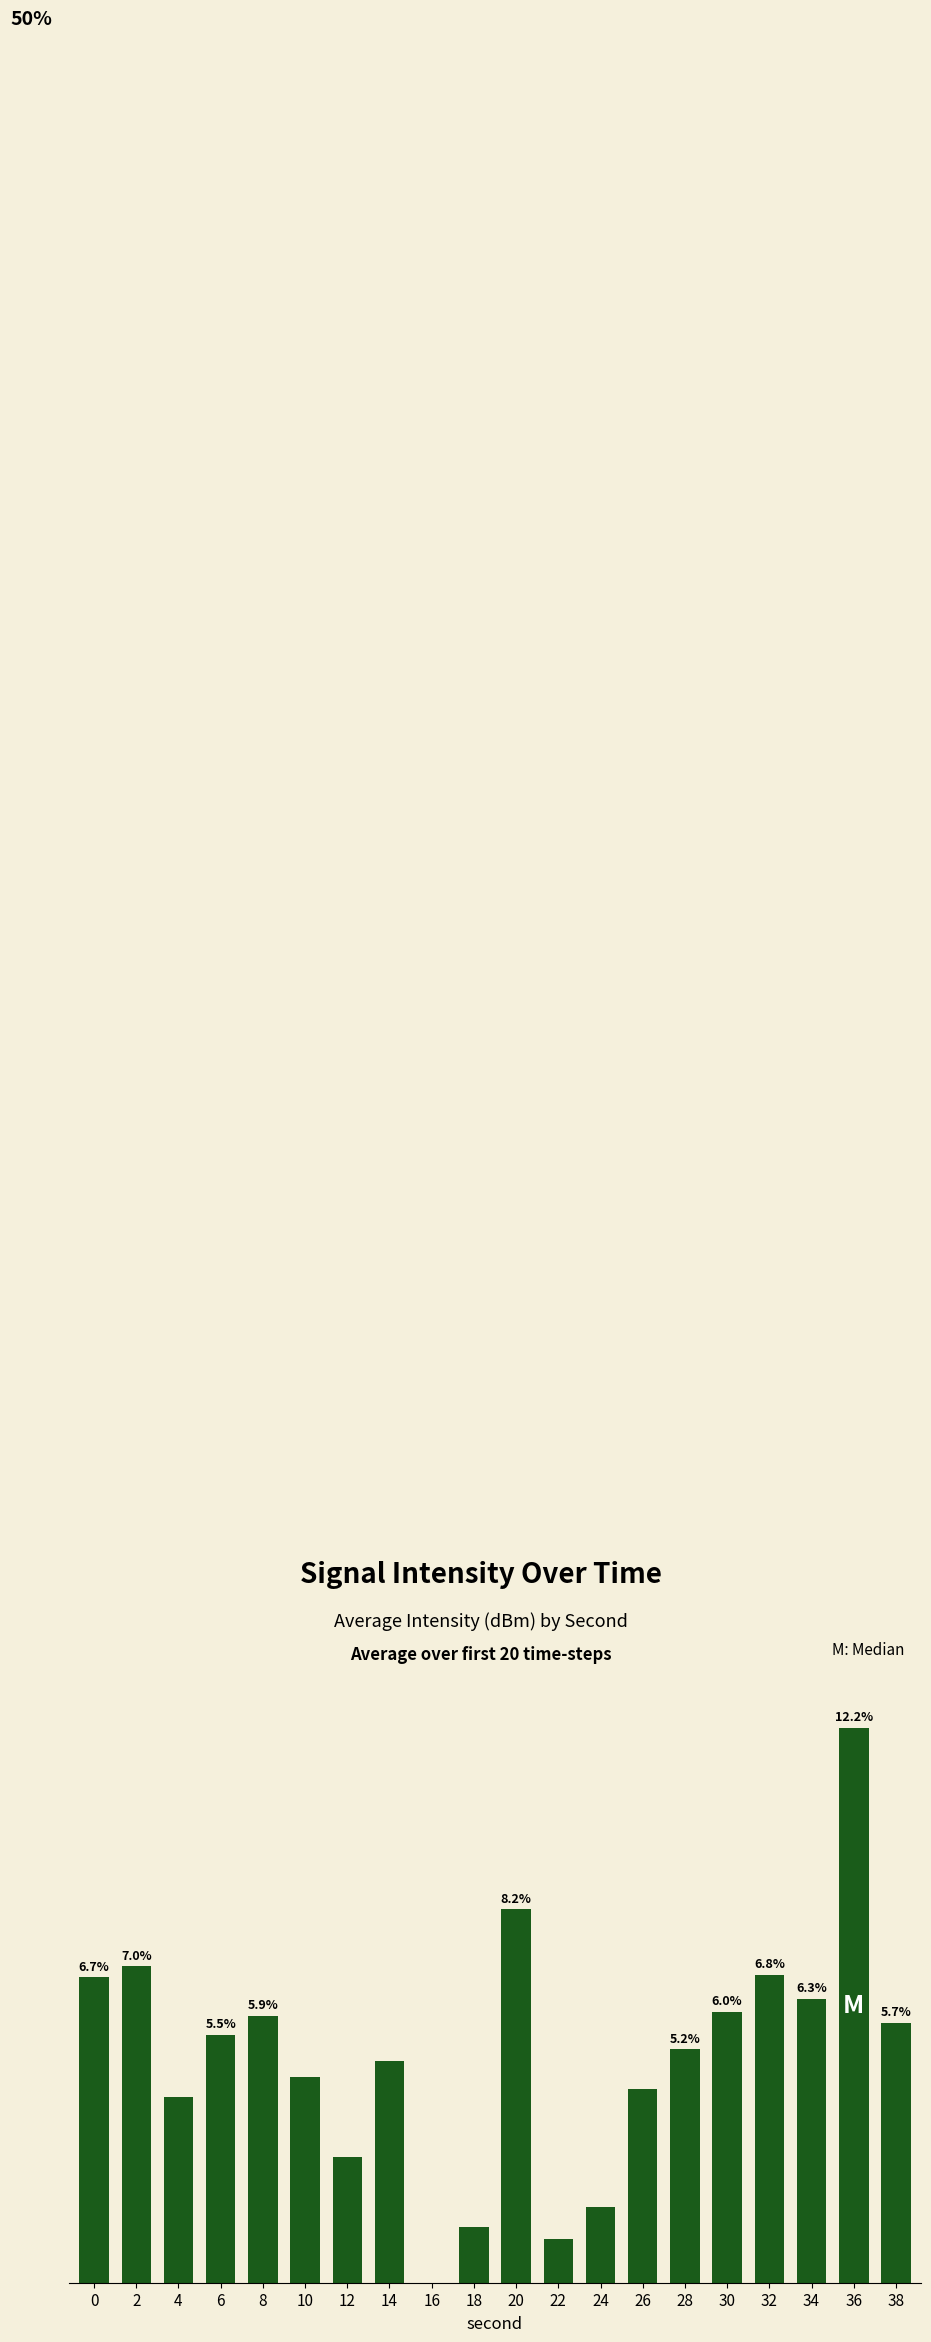

What is the maximum value shown in the chart?

0.1